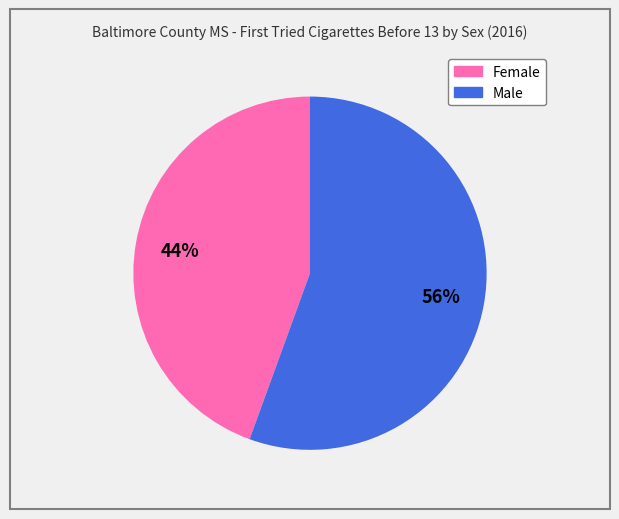

To the nearest percent, what portion does Female represent?

44%